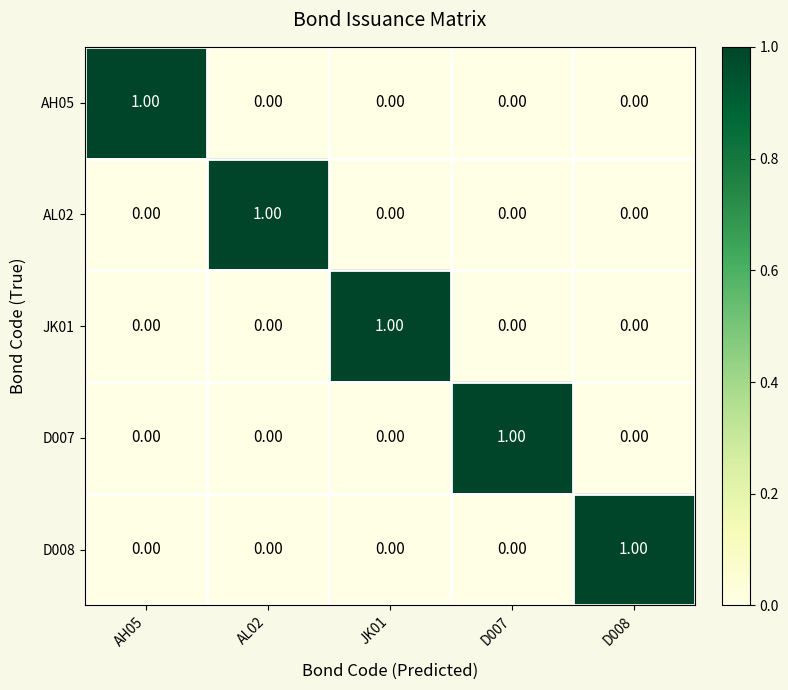

At how many categories does at least one series exceed 0?

5